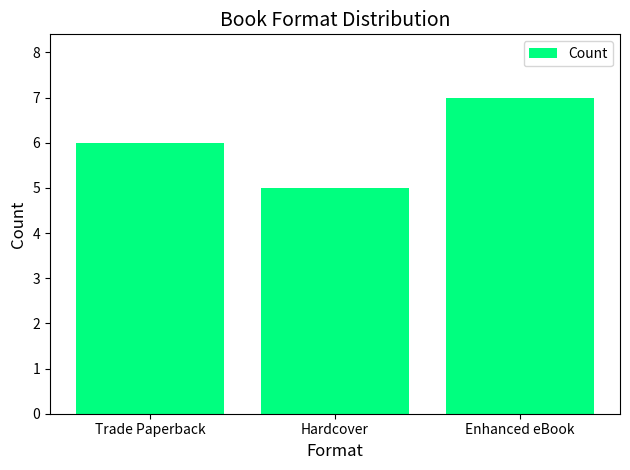

List the labels in order of value, largest first.

Enhanced eBook, Trade Paperback, Hardcover